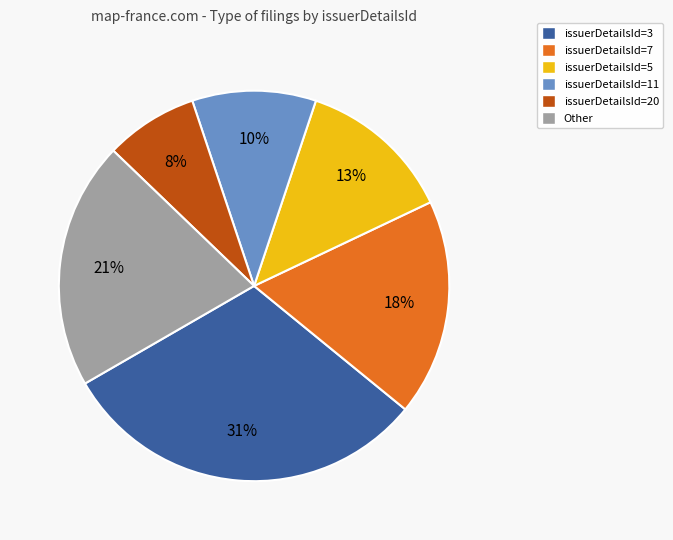

Does issuerDetailsId=7 represent more than half of the total?

No